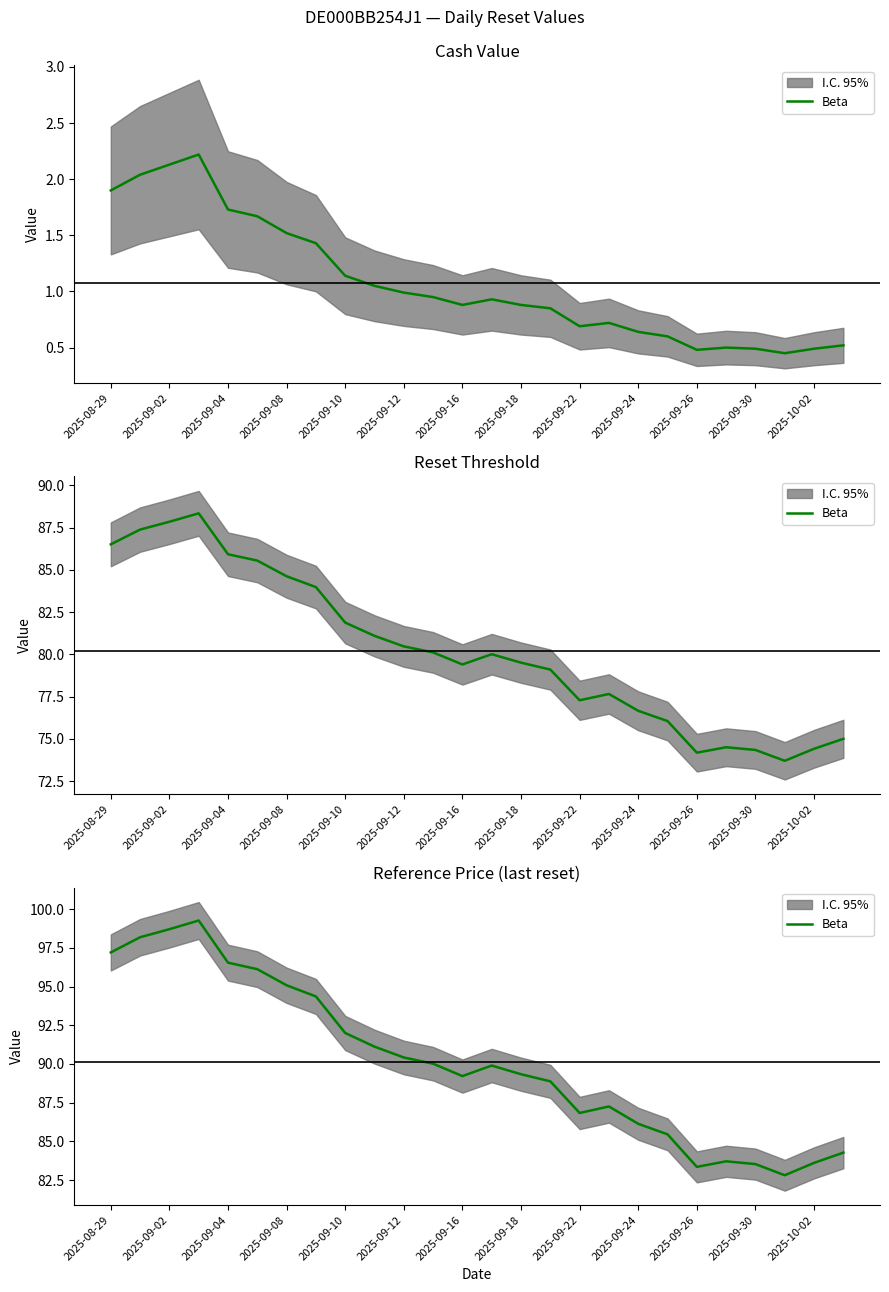

True or false: there are more than 0 points higher than both neighbors.

True